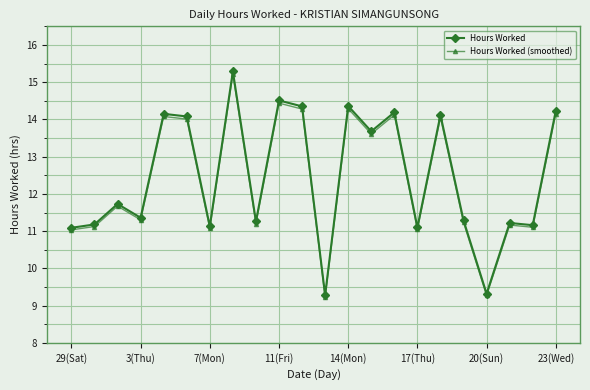

What is the value of the Hours Worked point at the 9th from the left?

11.3